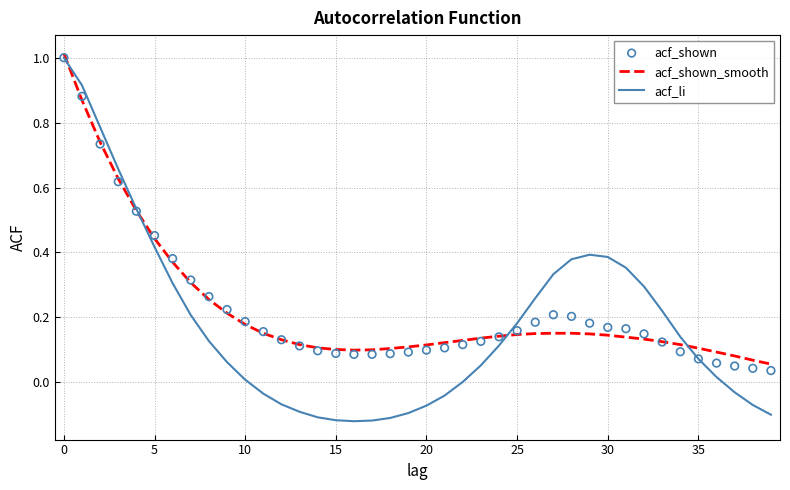

What are all the series names shown in the legend?

acf_shown_smooth, acf_li, acf_shown